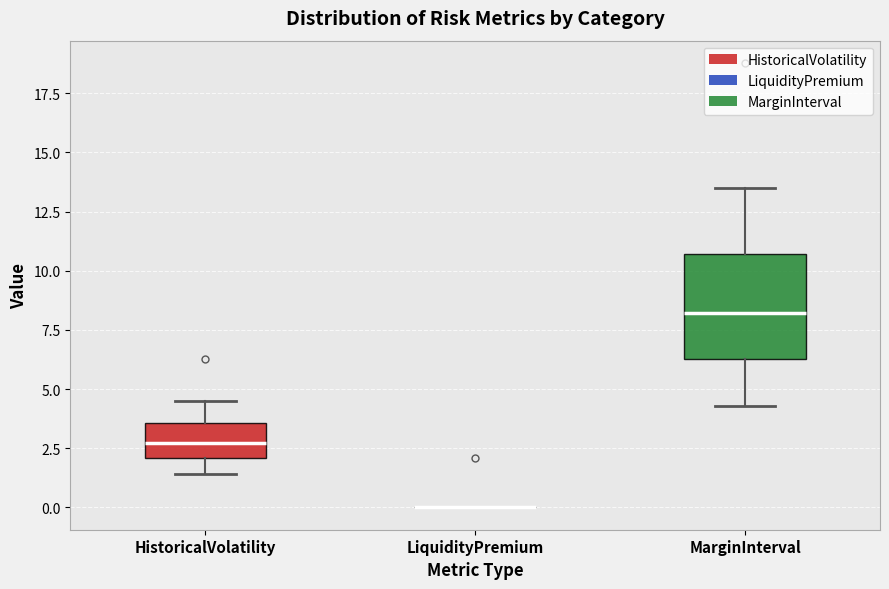

Reading left to right, read every box against the y-axis: the position of its median line, the range the box covers, and the ends of its whiskers. The values are not printed on the chart, so give them approximately, as read against the axis.

HistoricalVolatility: median 2.5, box 2.0 to 3.5, whiskers 1.5 to 4.5
LiquidityPremium: box collapsed to a line at 0.0, whiskers 0.0 to 0.0
MarginInterval: median 8.0, box 6.5 to 10.5, whiskers 4.5 to 13.5